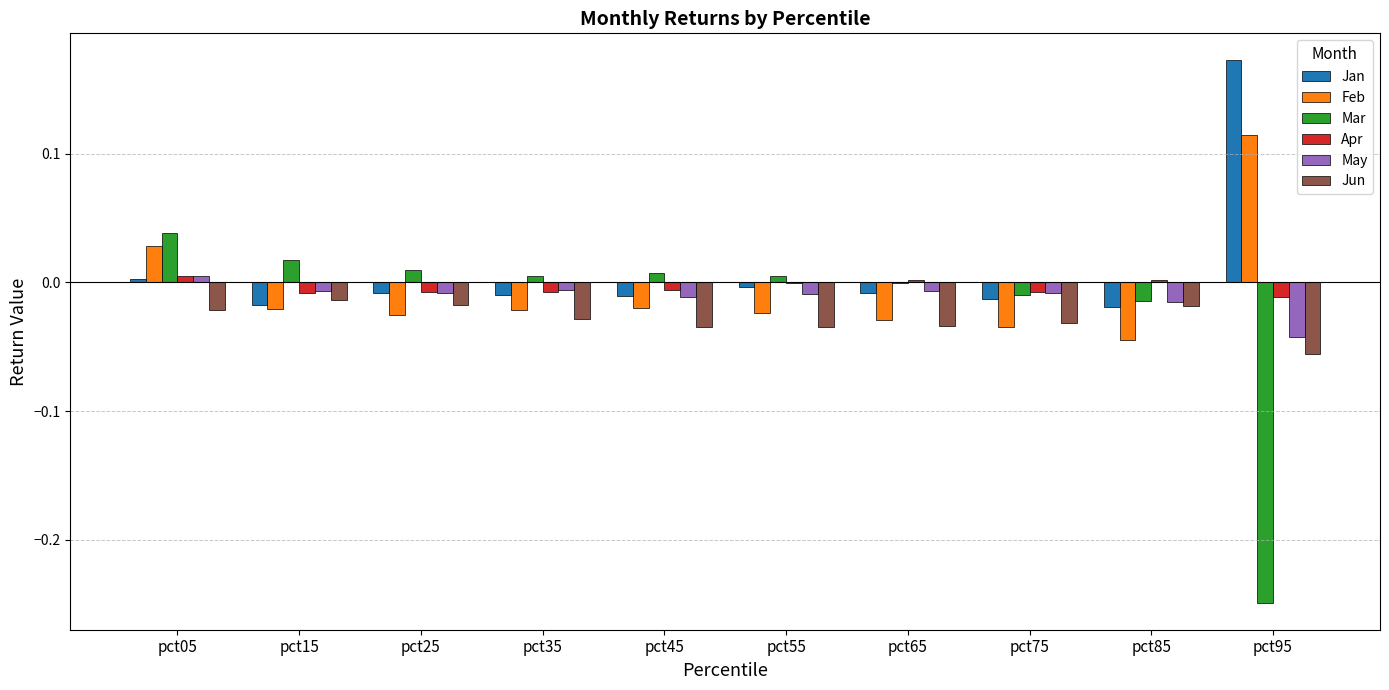

Count the number of categories in the chart.

10